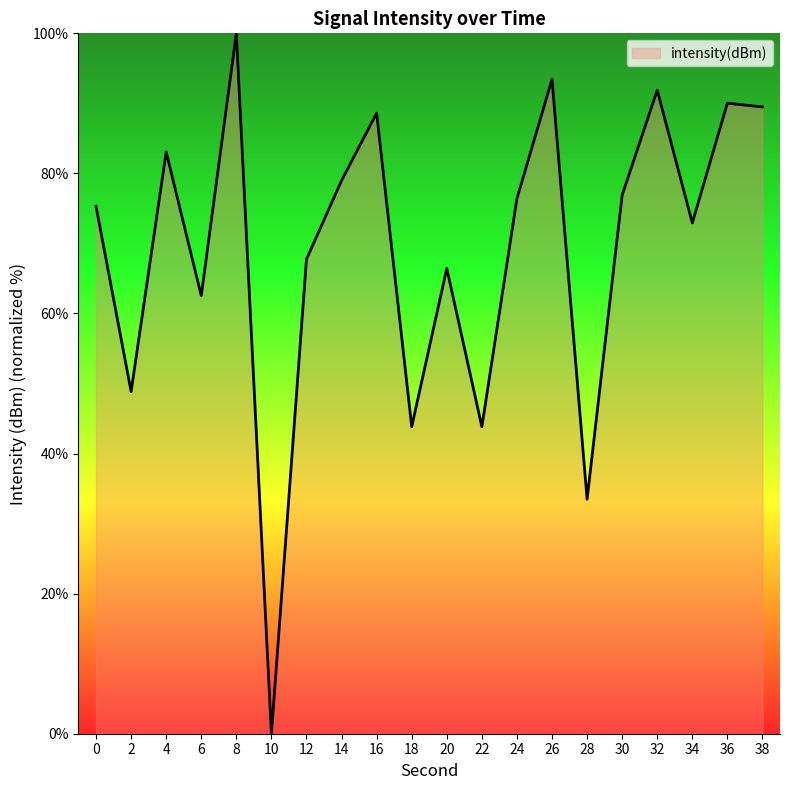

How many lines are shown in the chart?

1